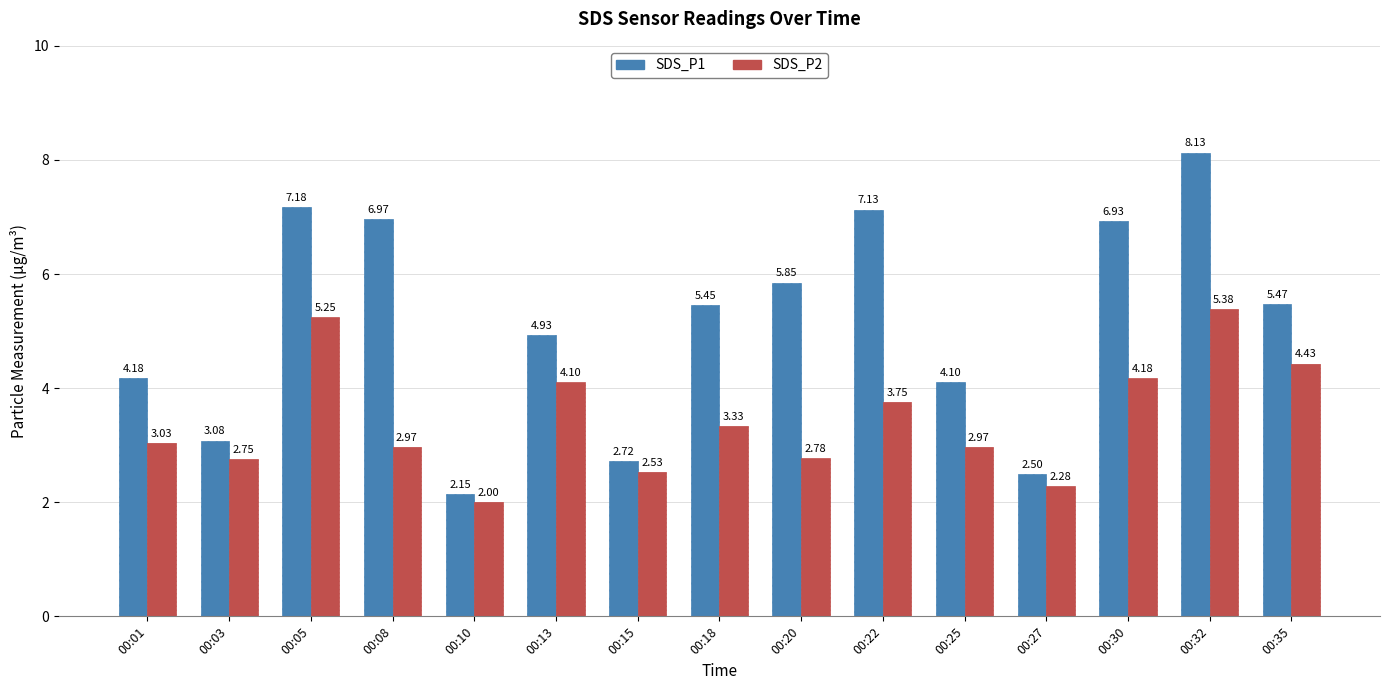

Is it true that SDS_P2 equals 4.1 at 00:13?

True